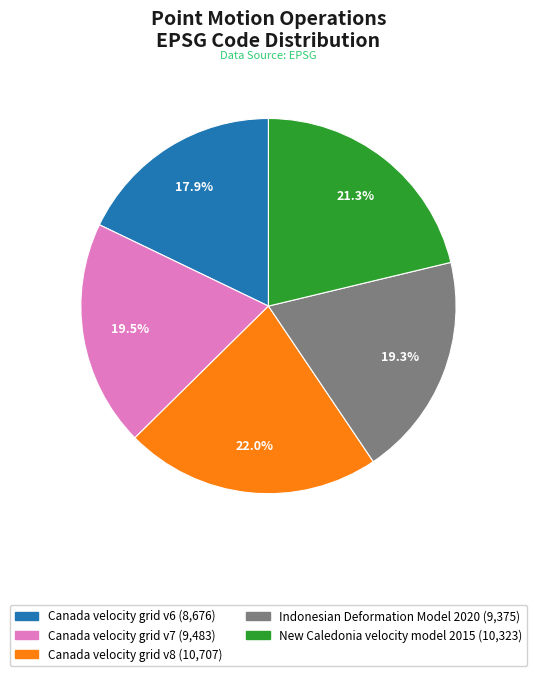

What is the largest slice in the pie chart?

Canada velocity grid v8